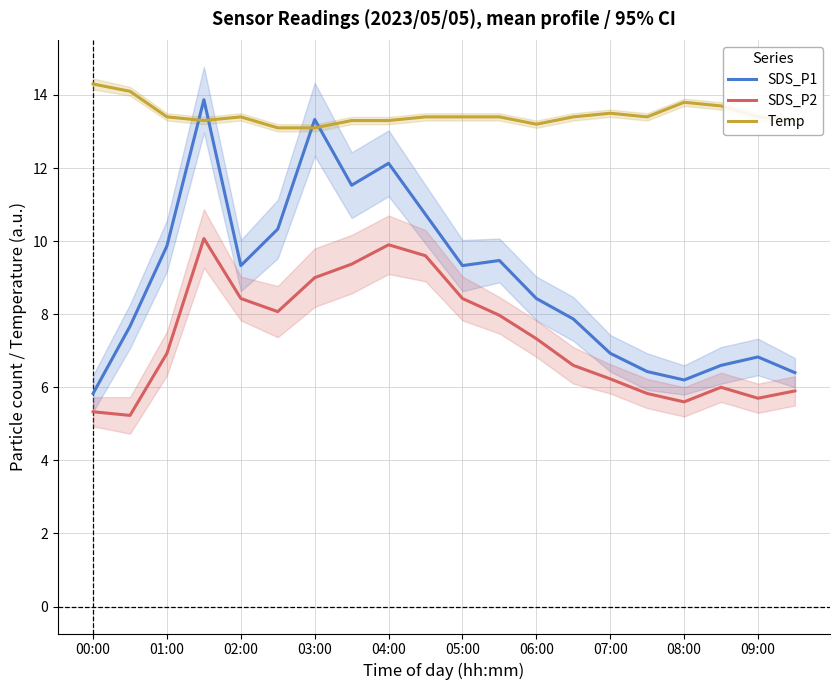

What is the highest value of the Temp series?

14.3